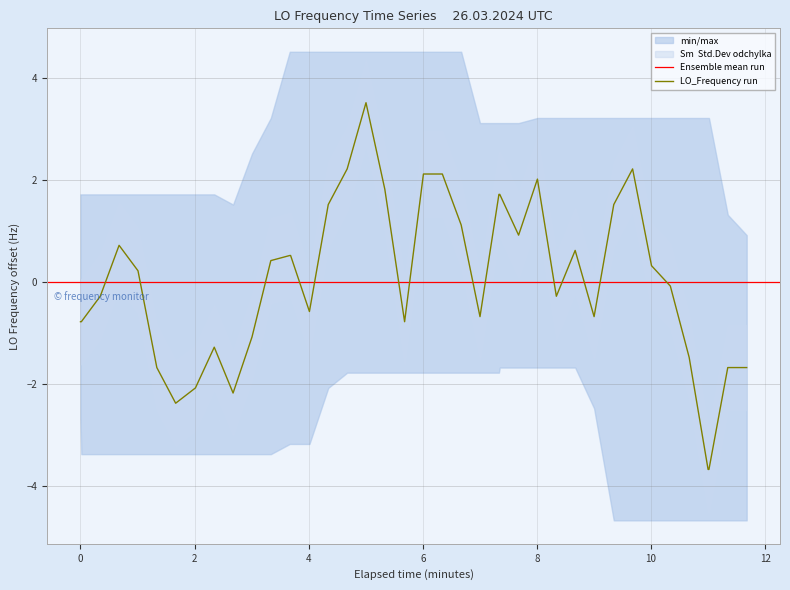

What is the minimum value for LO_Frequency run?

-3.7